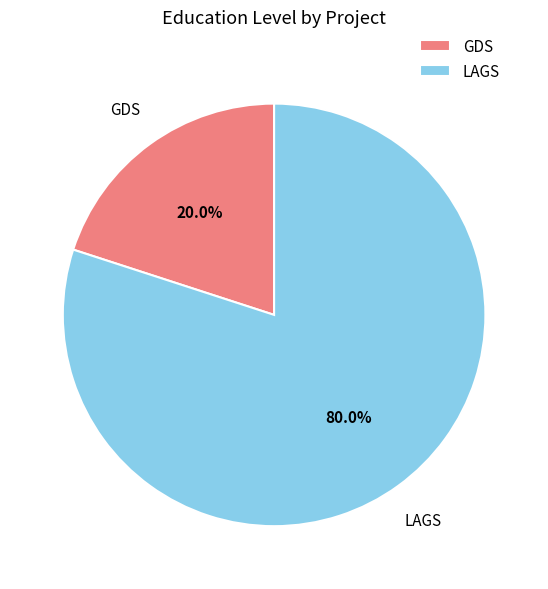

Do GDS and LAGS together represent more than half of the pie?

Yes